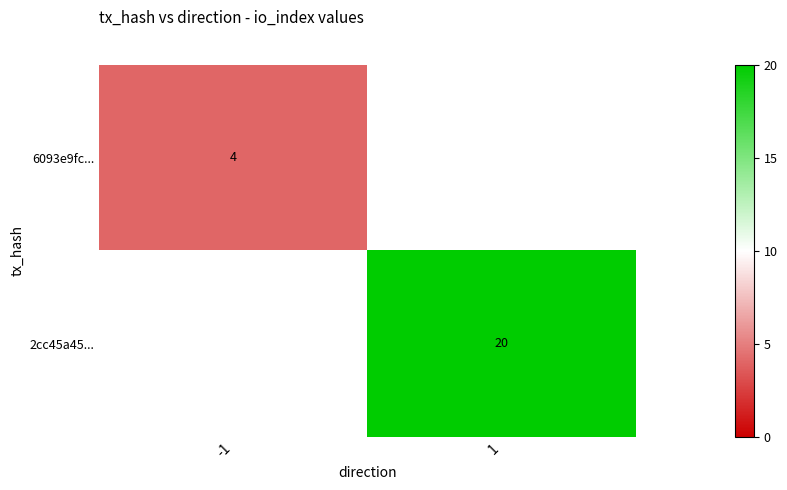

The value of 2cc45a45... at 1 is 20. True or false?

True